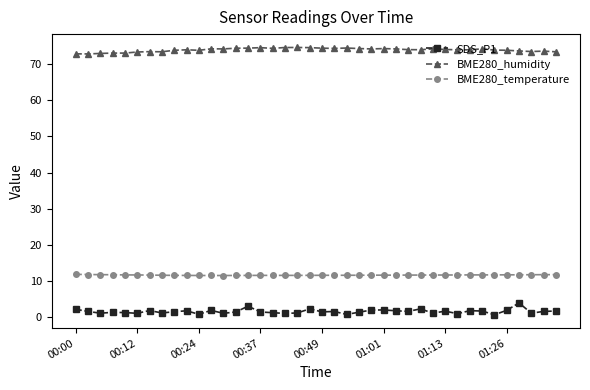

What are all the series names shown in the legend?

SDS_P1, BME280_humidity, BME280_temperature